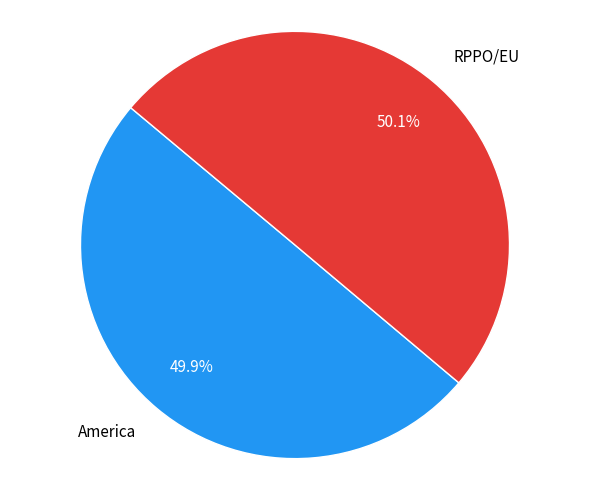

What percentage is the RPPO/EU slice, to the nearest percent?

50%